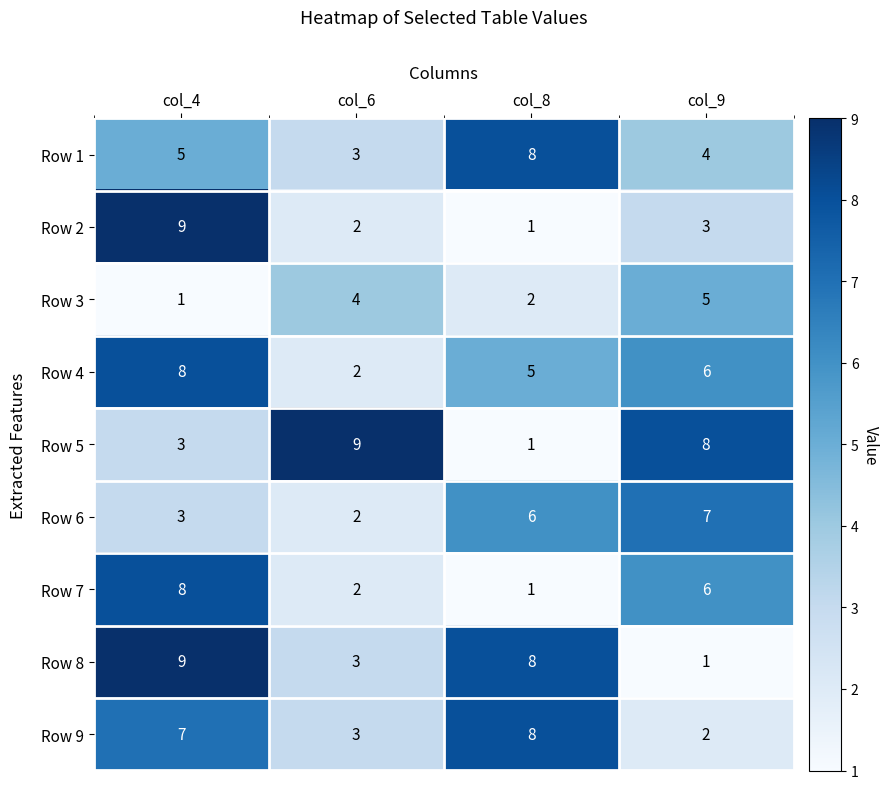

At how many categories does at least one series exceed 4?

4